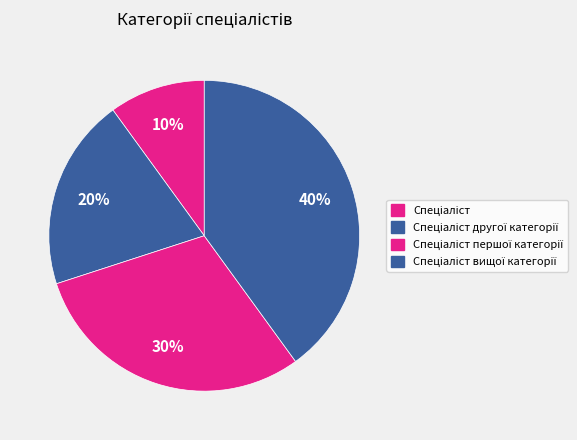

How many slices are in this pie chart?

4